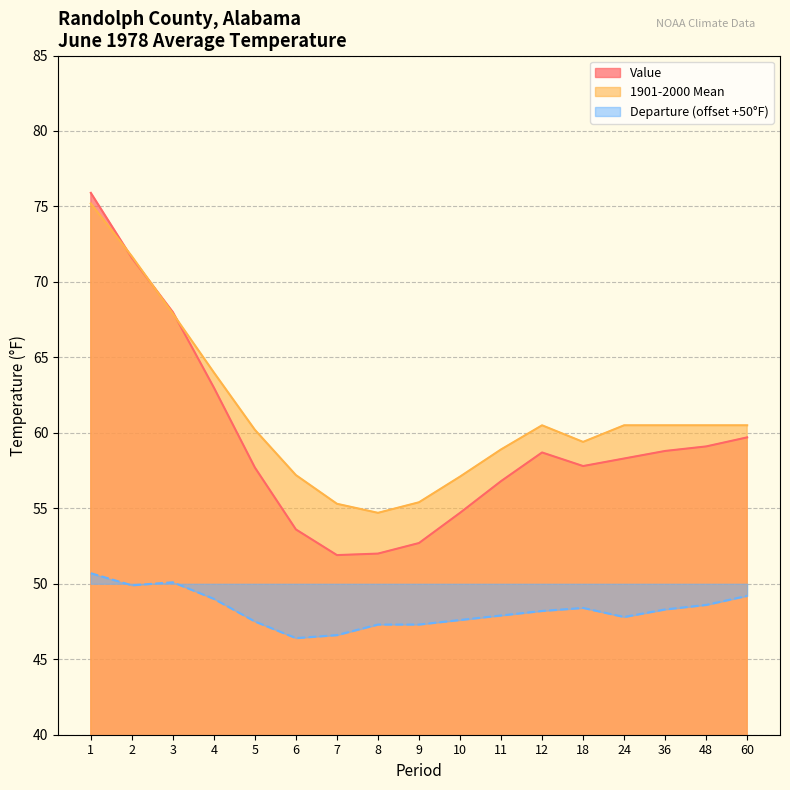

The Departure series shows 46.6 at 7. True or false?

True